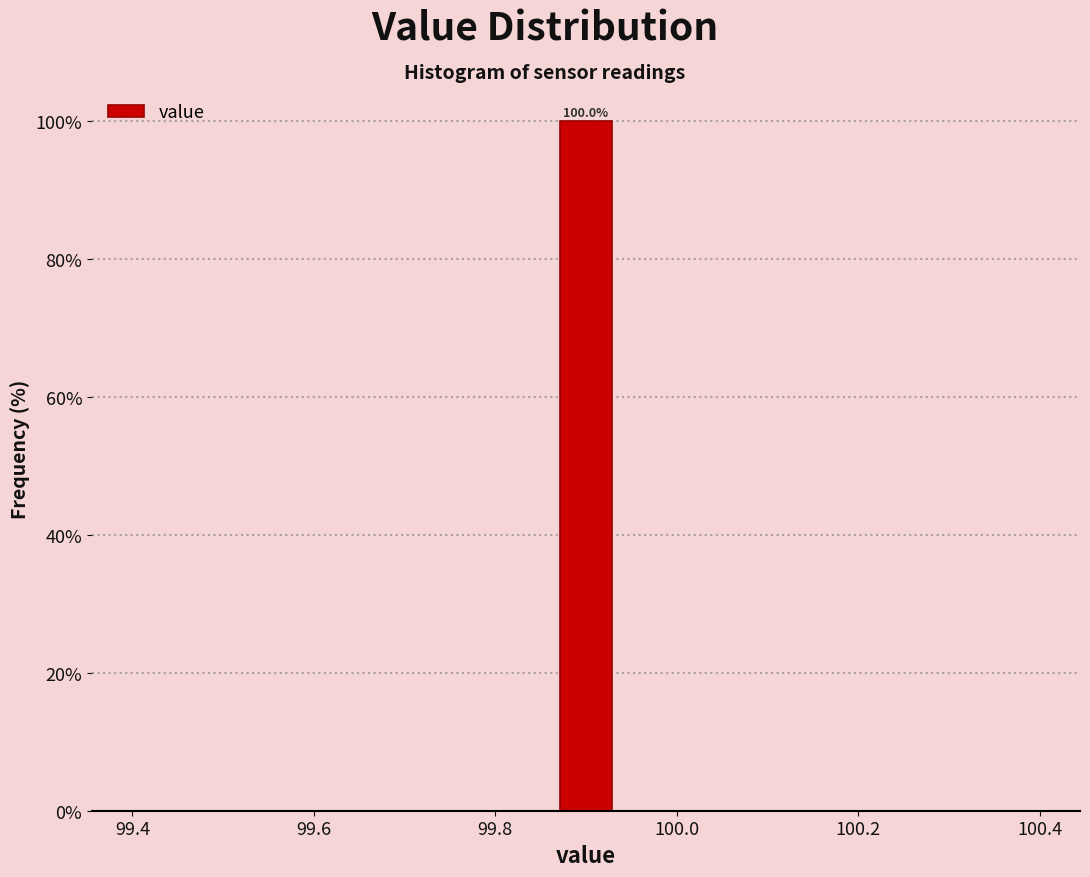

Around what value on the x-axis is the tallest bar? Give the approximate position of its centre, as read against the axis.

99.90